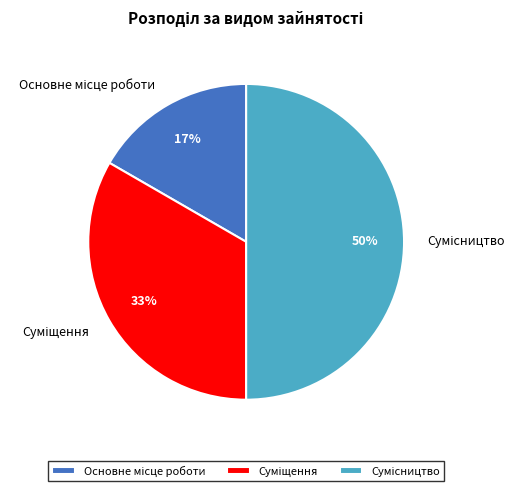

To the nearest percent, what is the difference between the largest and smallest slice percentages?

33%